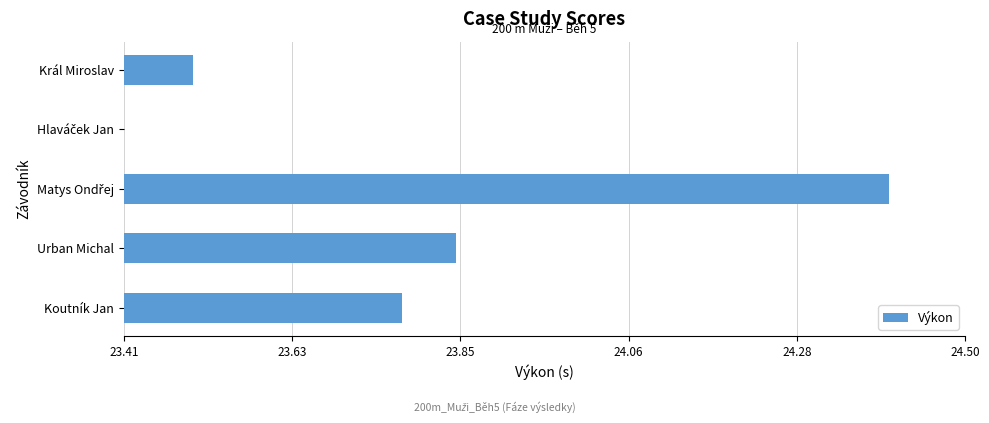

Are the bars horizontal?

Yes